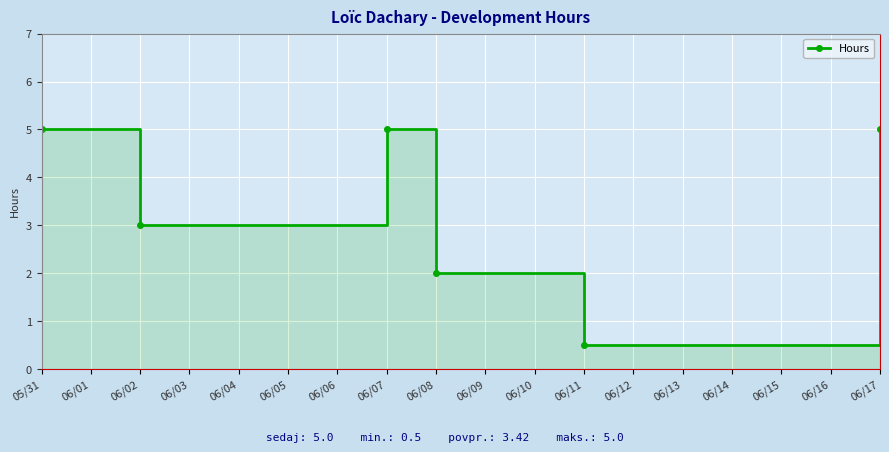

What is the average value?

3.4